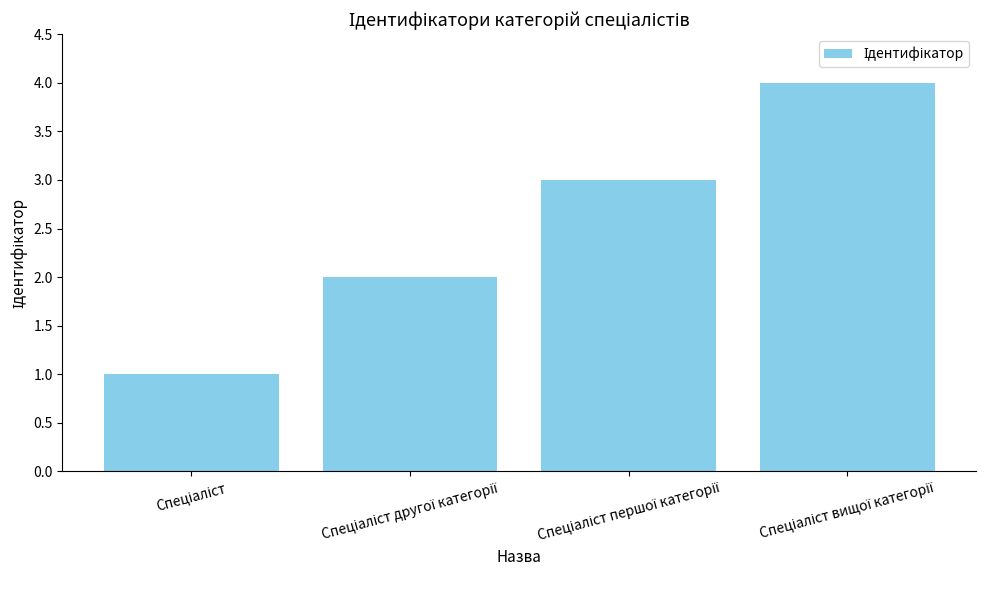

What is the difference between the maximum and second lowest values?

2